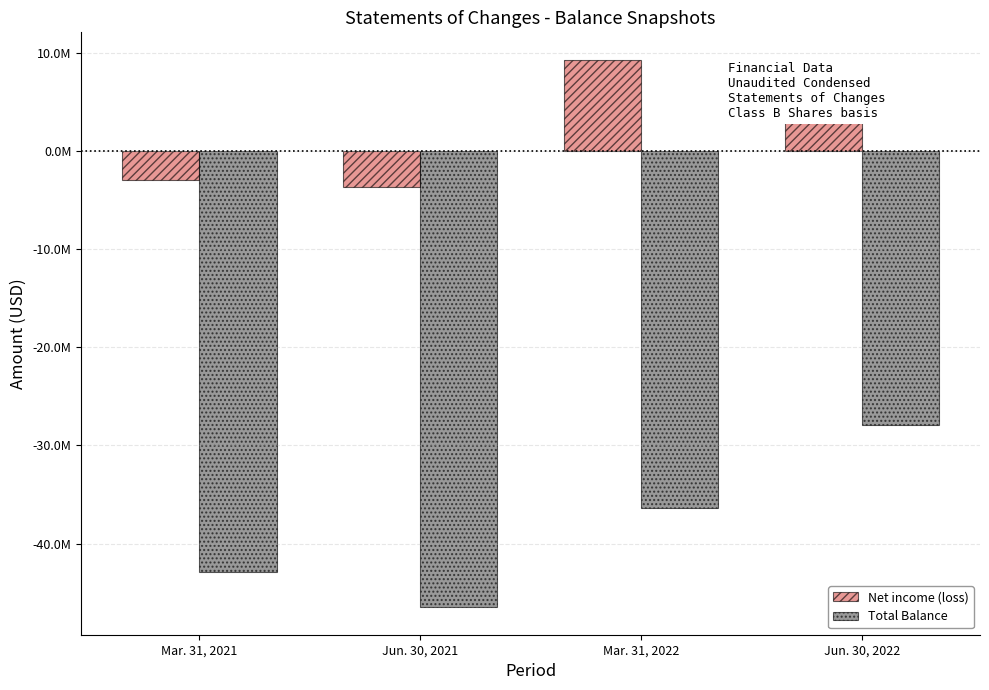

What are all the series names shown in the legend?

Net income (loss), Total Balance